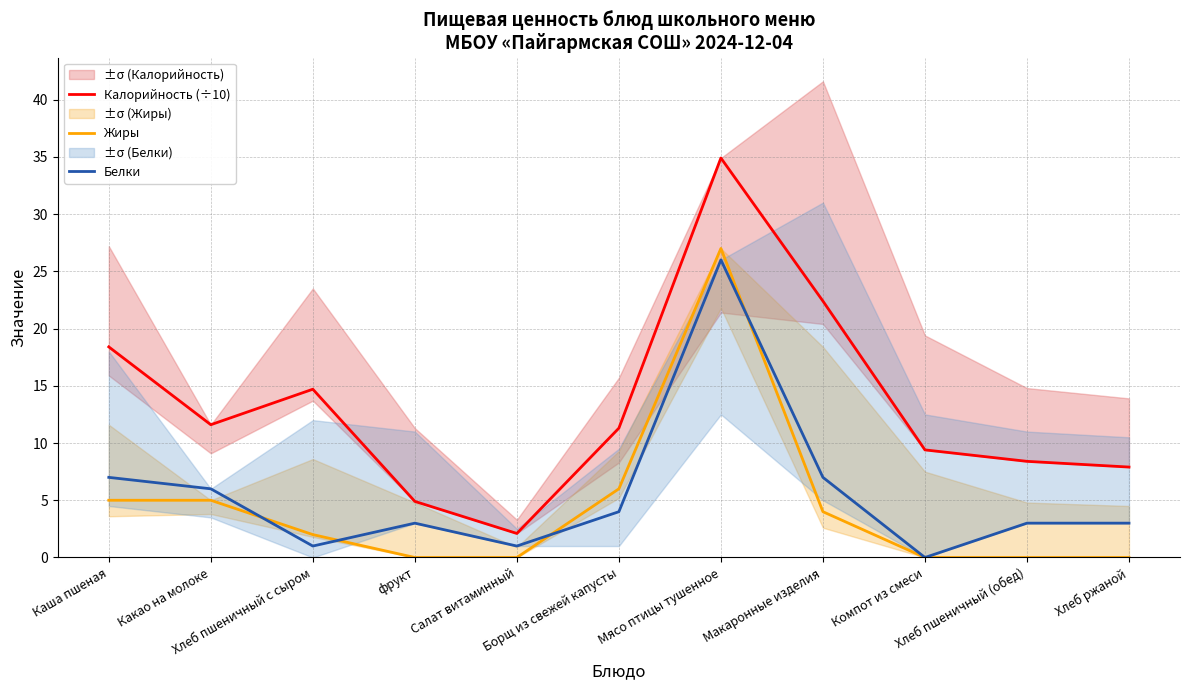

The value of Жиры at Салат витаминный is 0.0. True or false?

True